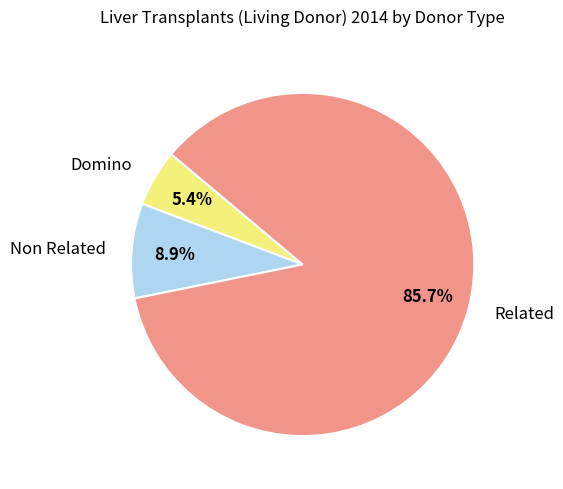

Which slice is the largest?

Related